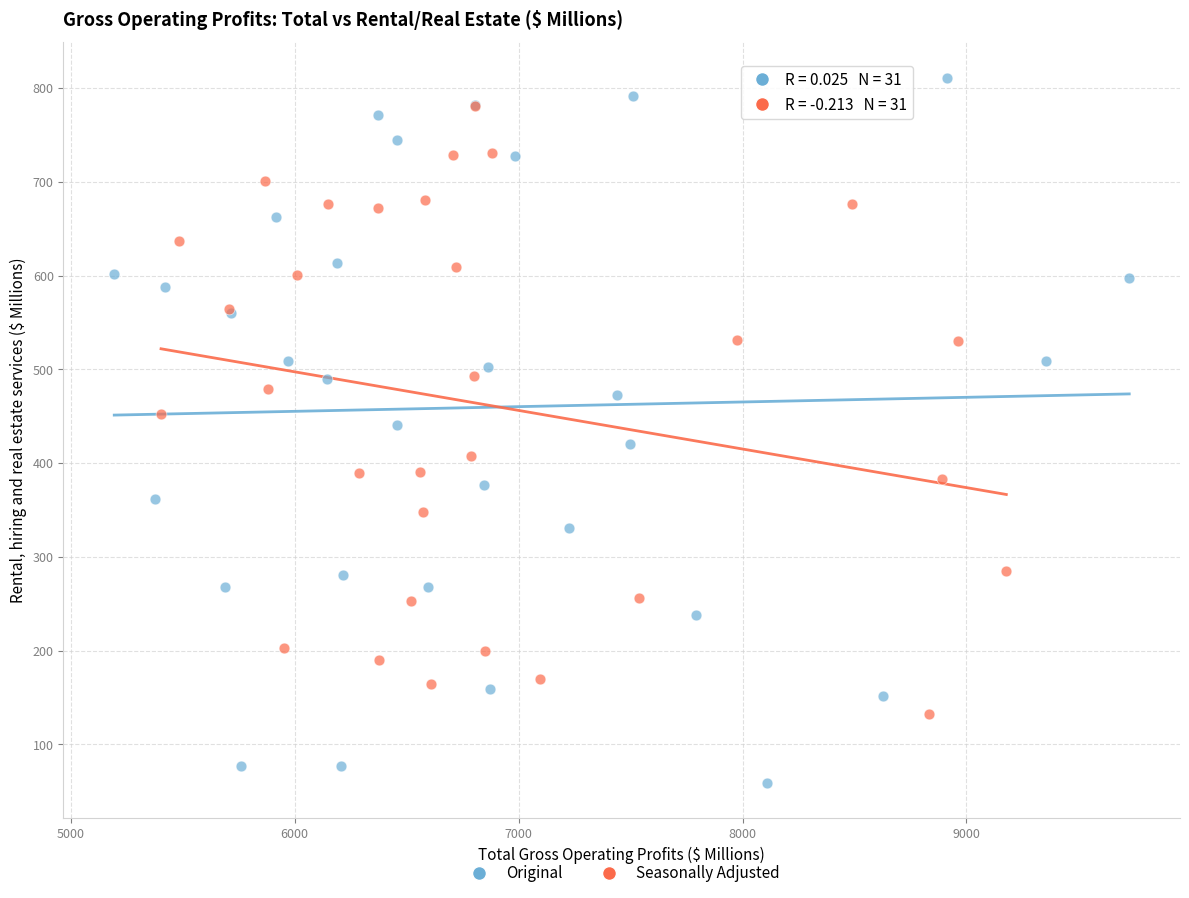

What are all the series names shown in the legend?

Original, Seasonally Adjusted